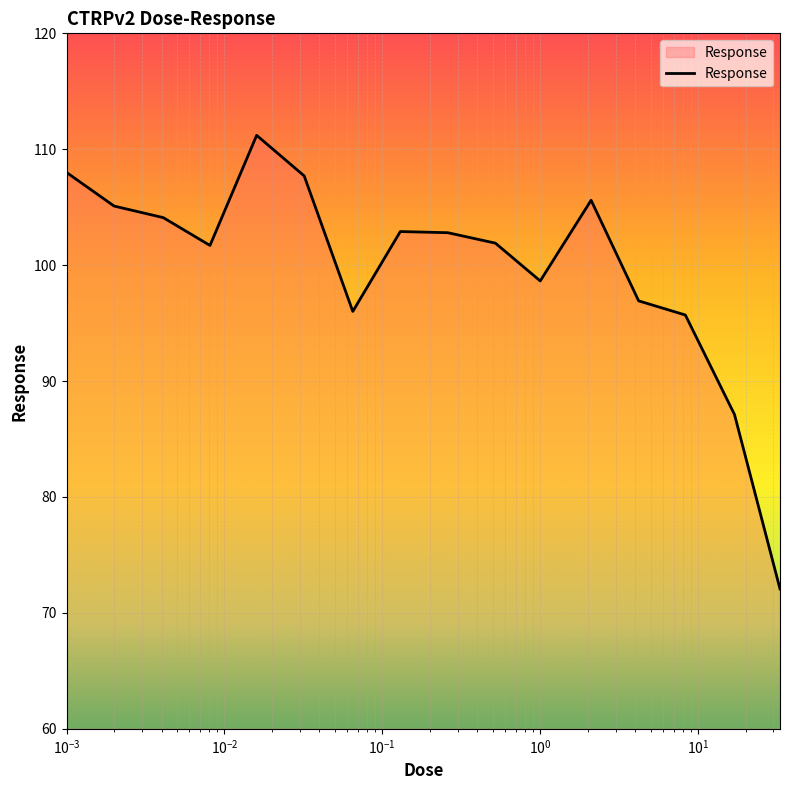

What is the difference between the maximum and minimum values?

39.1